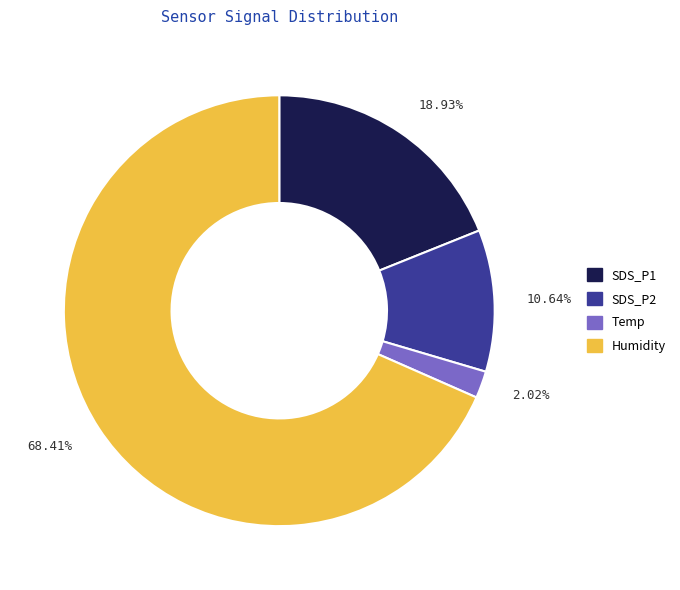

To the nearest percent, what is the average slice percentage?

25%